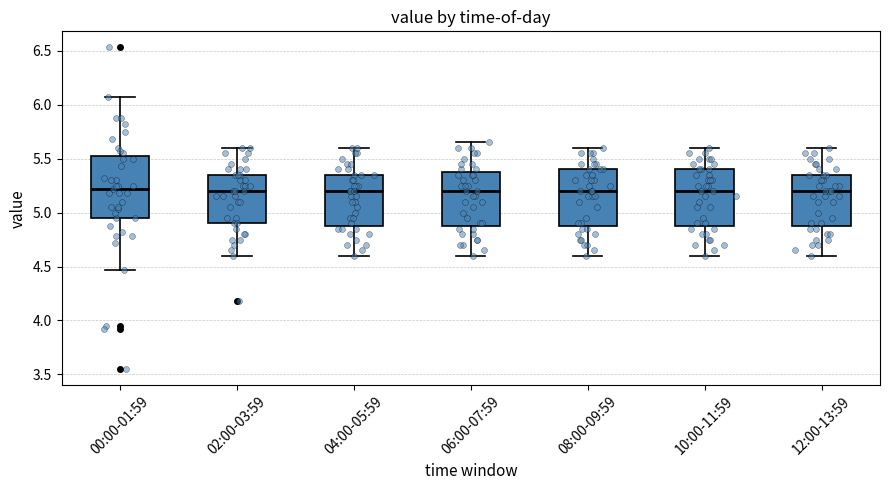

Reading left to right, transcribe this box plot: for each box, give where its median line is, the range the box spans, and where its two whiskers end, as read against the y-axis. The values are not printed on the chart, so give them approximately, as read against the axis.

00:00-01:59: median 5.20, box 4.95 to 5.55, whiskers 4.45 to 6.05
02:00-03:59: median 5.20, box 4.90 to 5.35, whiskers 4.60 to 5.60
04:00-05:59: median 5.20, box 4.90 to 5.35, whiskers 4.60 to 5.60
06:00-07:59: median 5.20, box 4.90 to 5.40, whiskers 4.60 to 5.65
08:00-09:59: median 5.20, box 4.90 to 5.40, whiskers 4.60 to 5.60
10:00-11:59: median 5.20, box 4.90 to 5.40, whiskers 4.60 to 5.60
12:00-13:59: median 5.20, box 4.90 to 5.35, whiskers 4.60 to 5.60